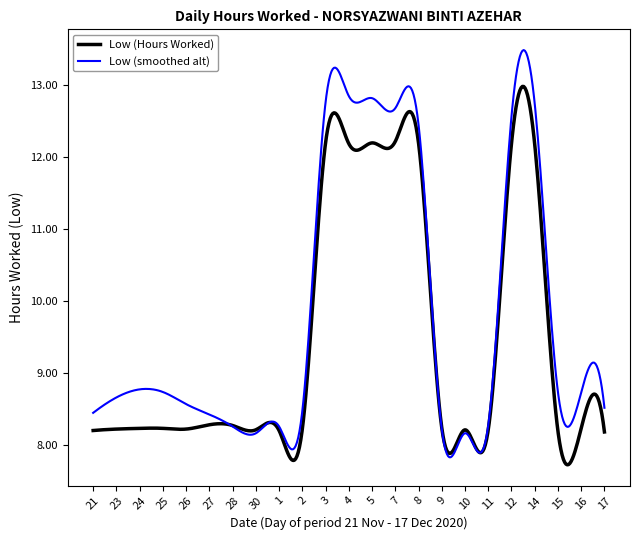

Which series has the widest spread of values?

Low (smoothed alt)